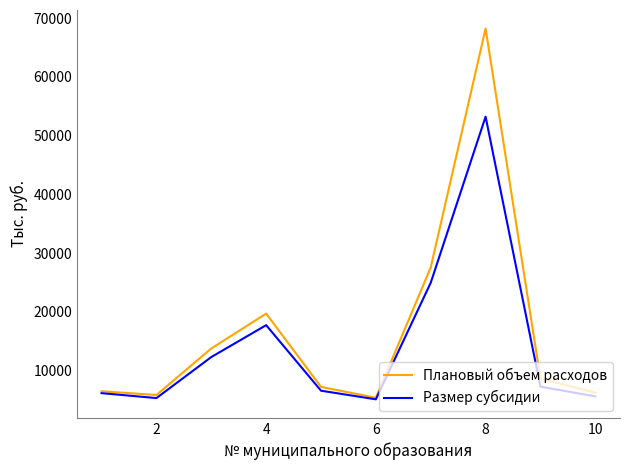

Rank the series by their maximum value, from highest to lowest.

Плановый объем расходов, Размер субсидии